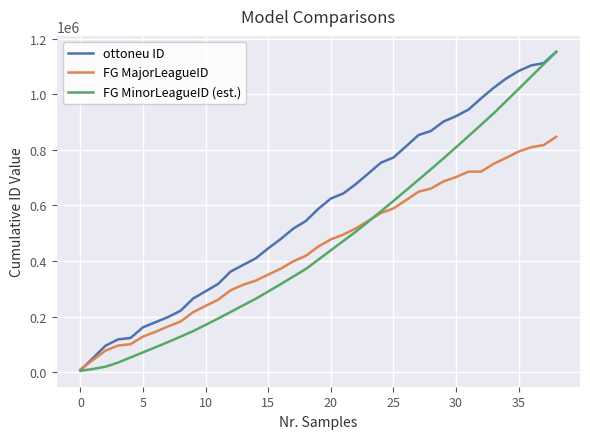

Which series has the largest total across all categories?

ottoneu ID